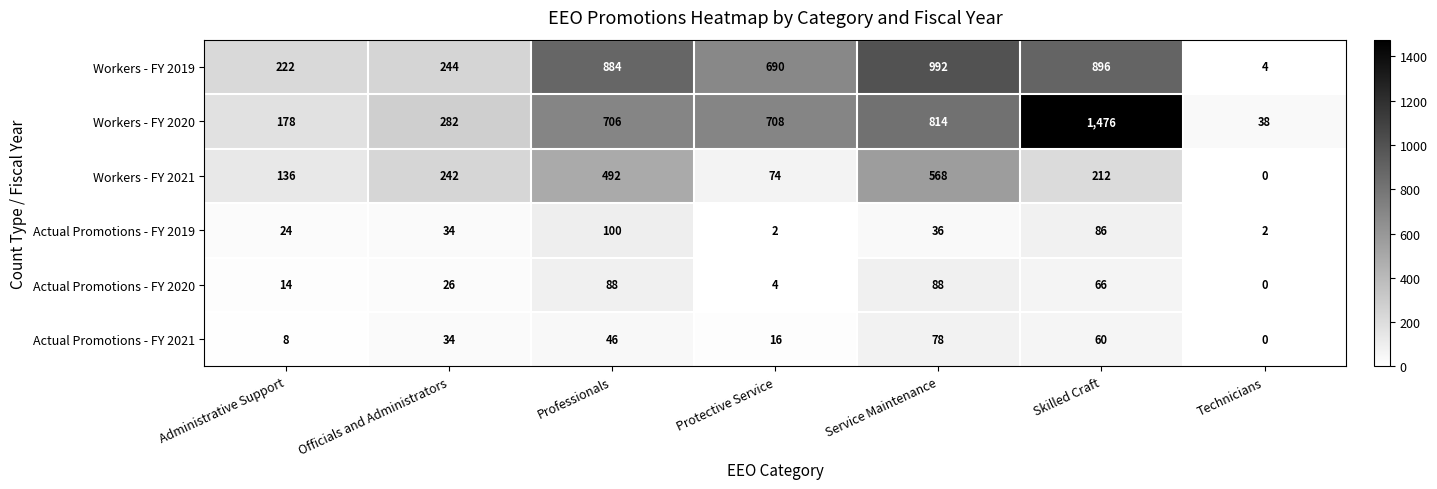

What is the difference between the maximum and minimum values in the Workers - FY 2021 series?

568